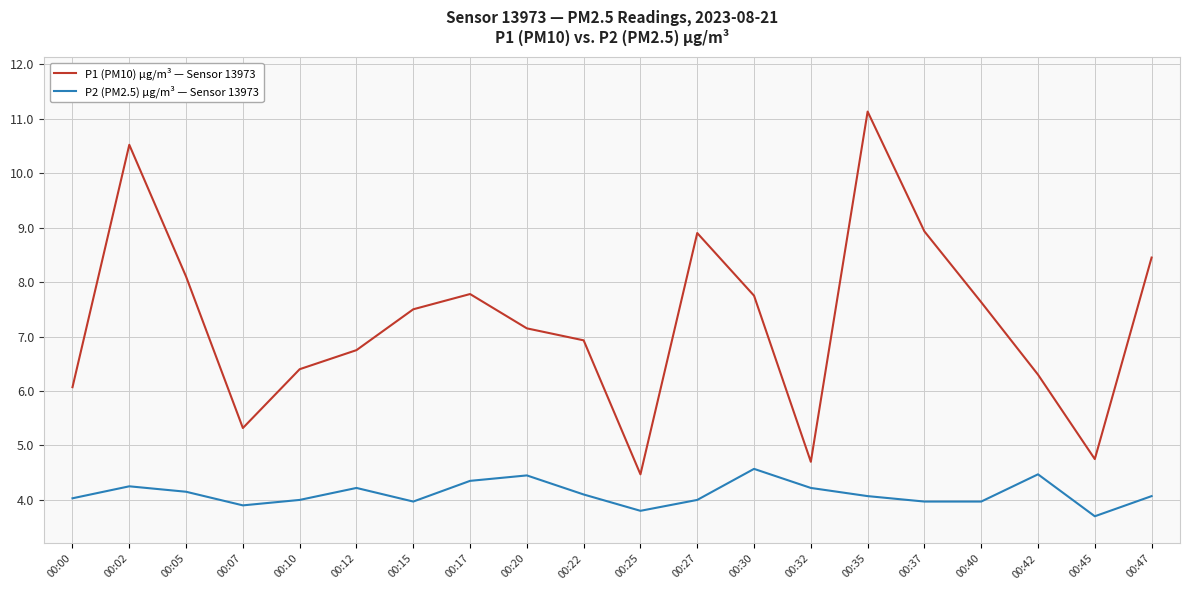

How many lines are shown in the chart?

2